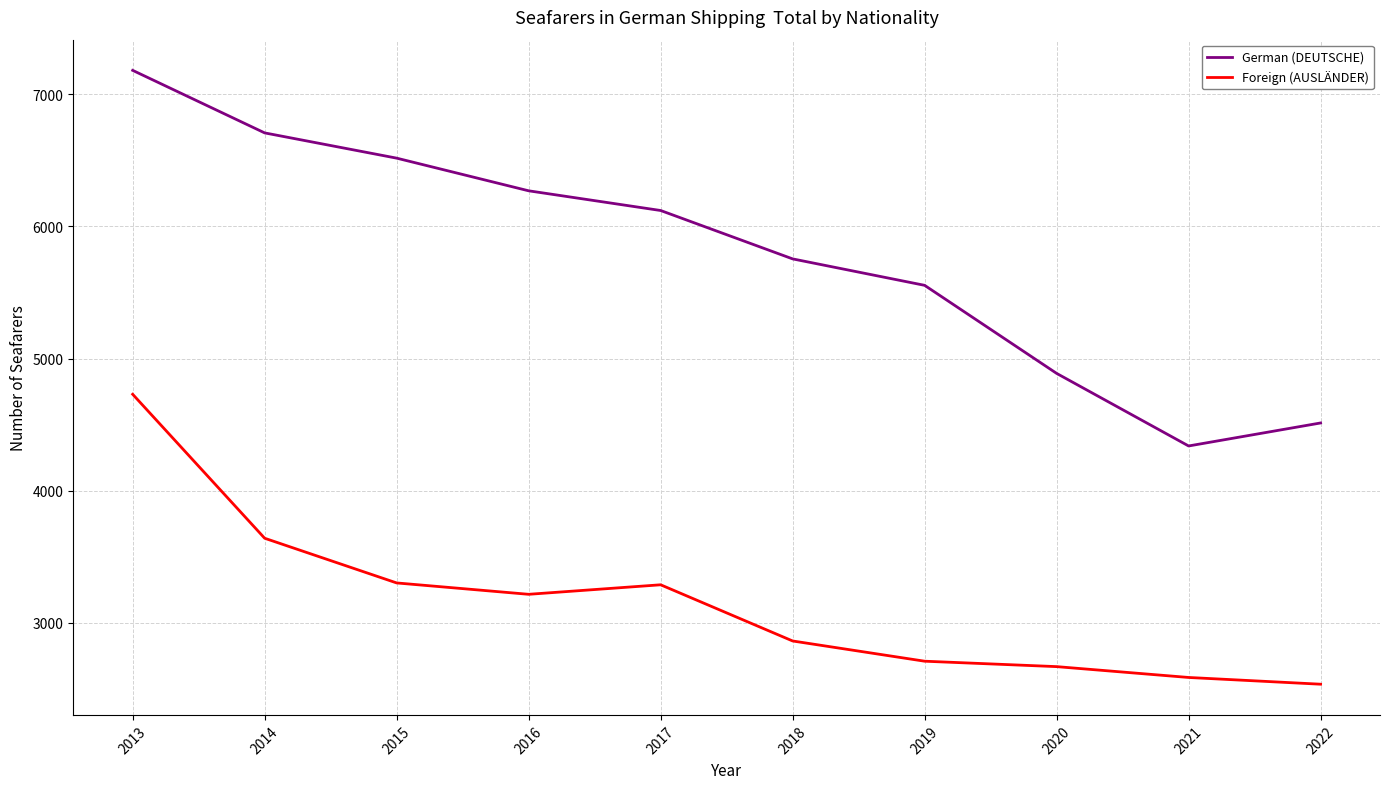

The value of German (DEUTSCHE) at 2013 is 7180. True or false?

True